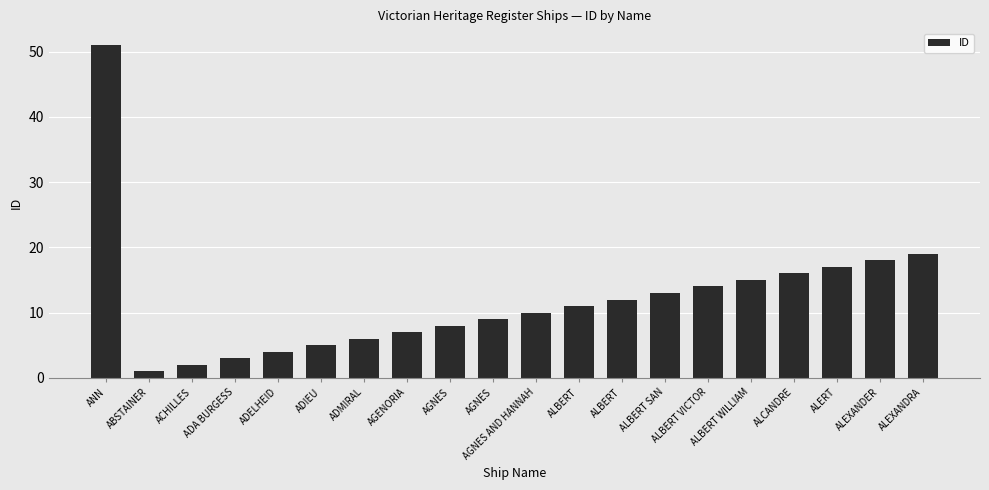

Which category has the lowest value across all series?

ABSTAINER